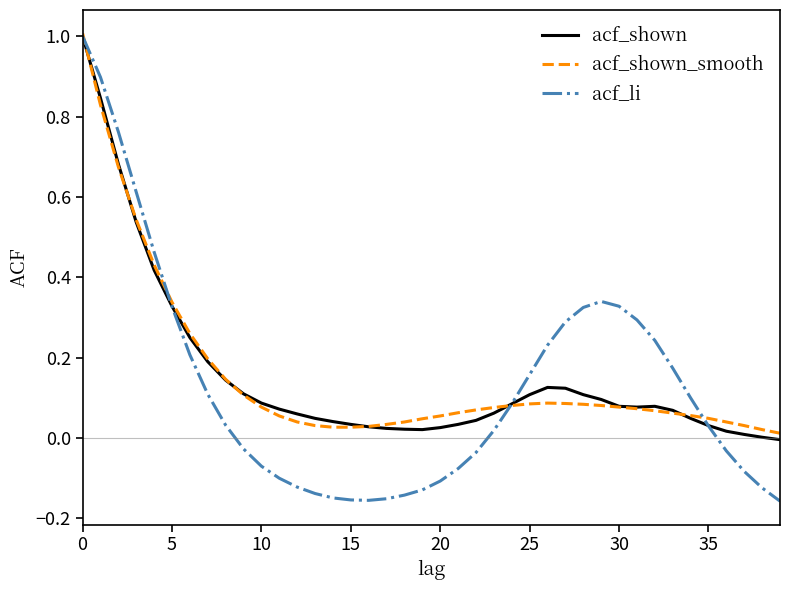

Which series has the widest spread of values?

acf_li